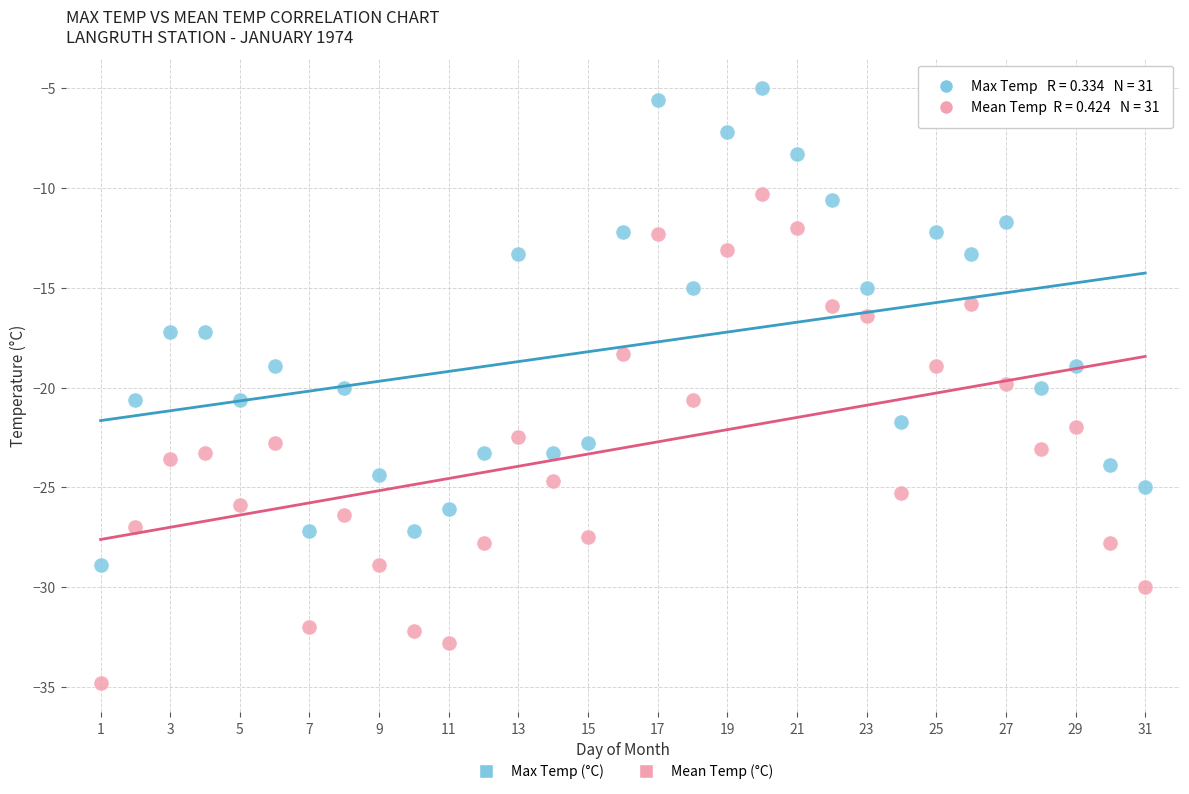

What is the X range (max minus min) for the scatter plot?

30.0